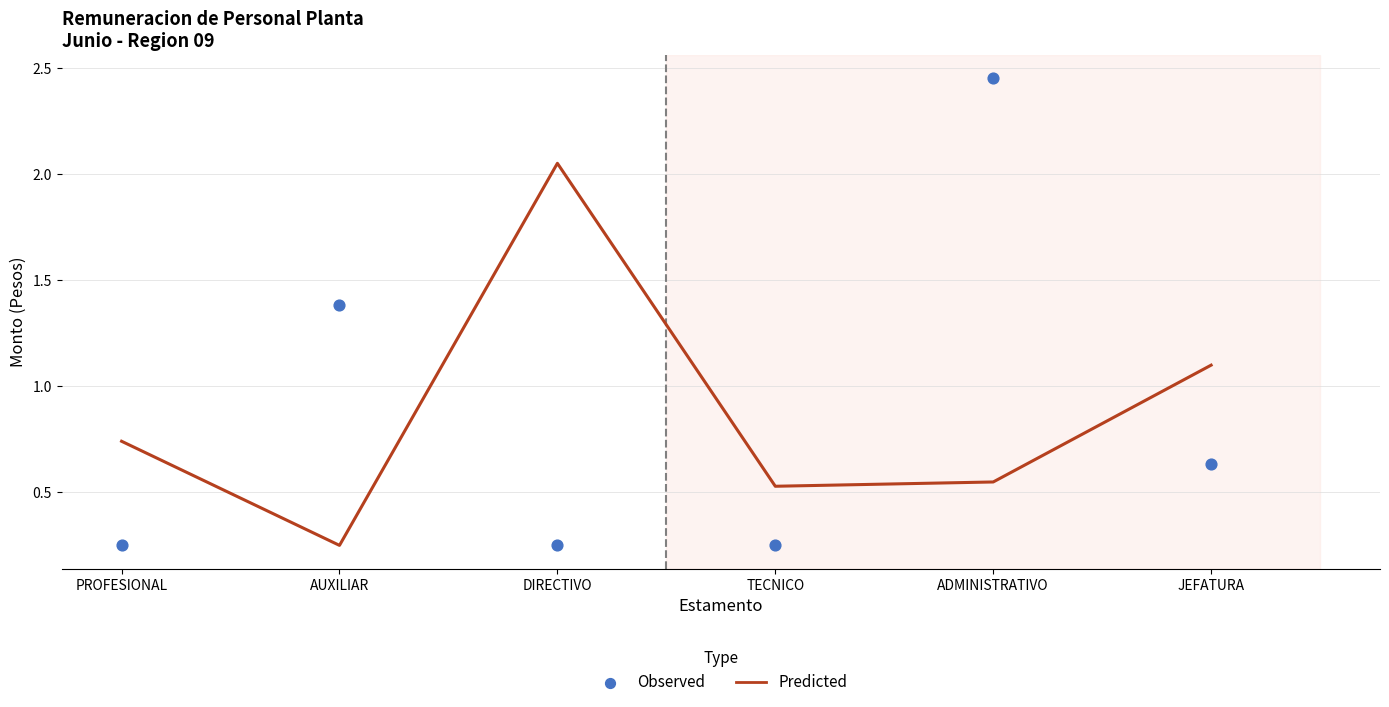

What is the total value across all series at JEFATURA?

1.7